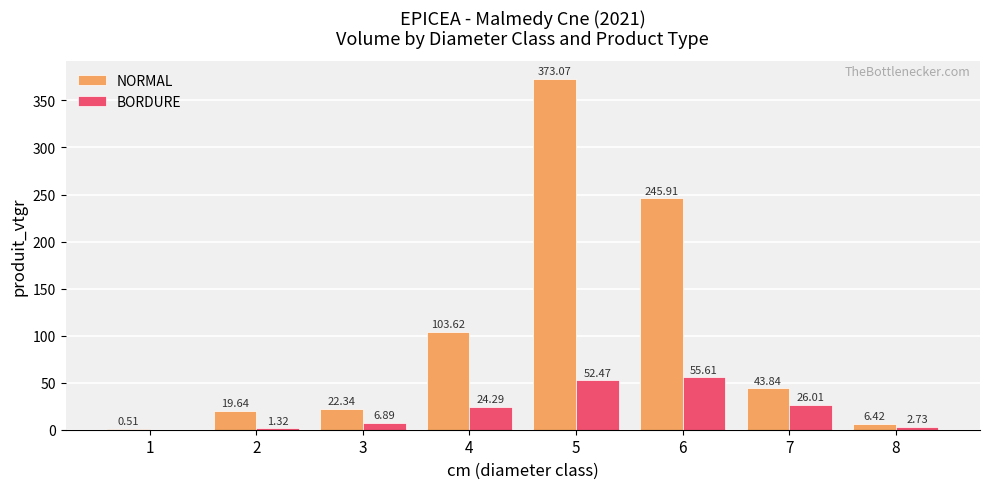

What is the sum of the NORMAL values at 2 and 7?

63.5